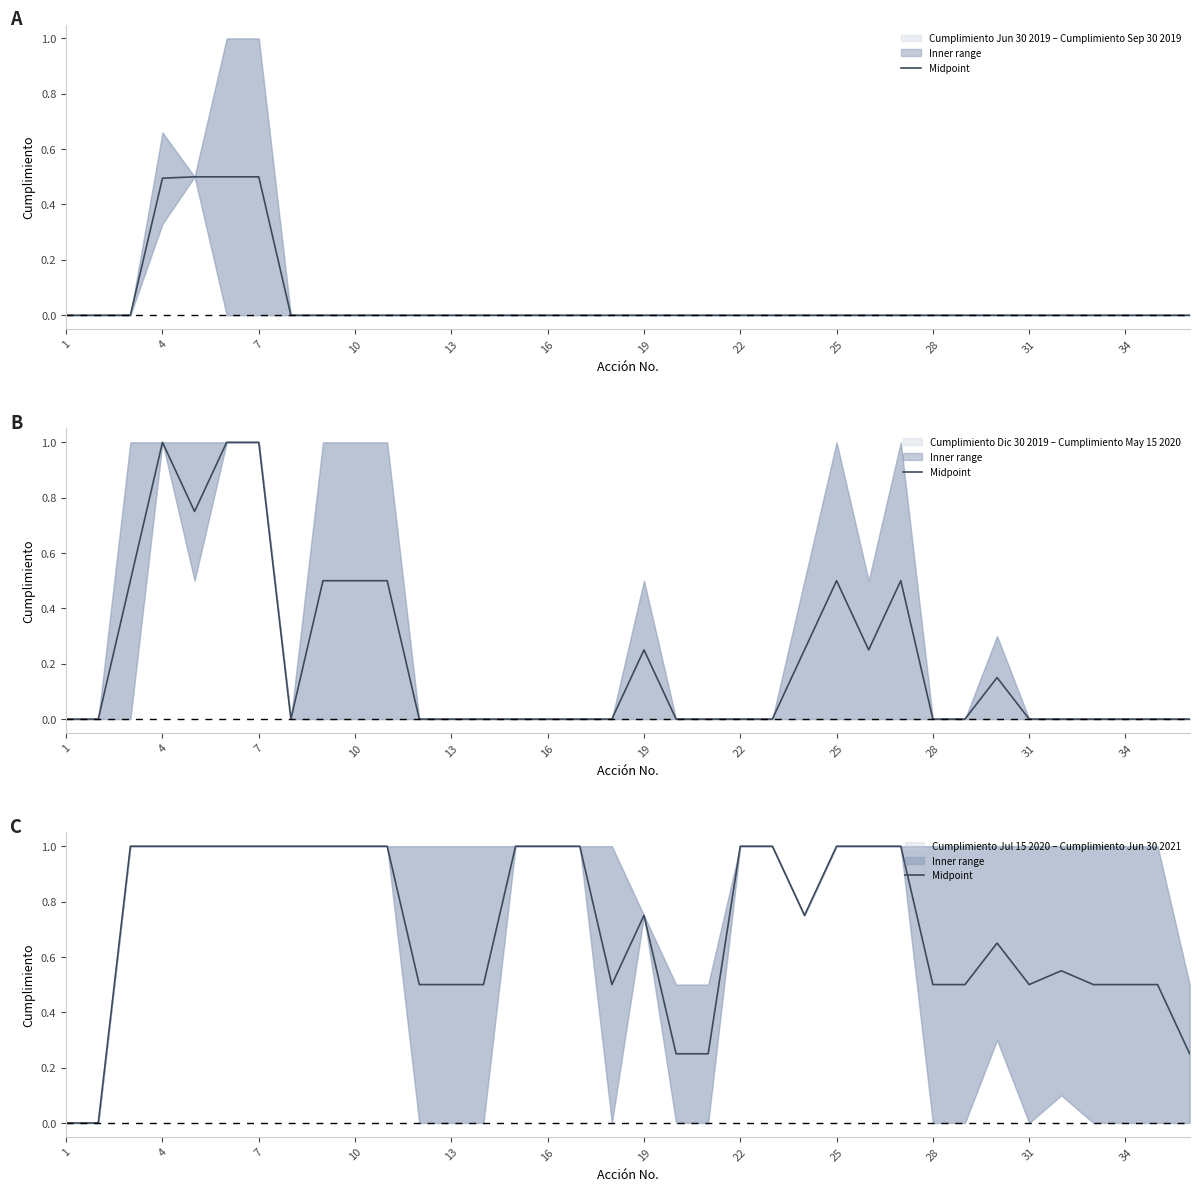

Reading right to left, extract all data points from this chart.

0.2	0.5	0.5	0.5	0.6	0.5	0.7	0.5	0.5	1.0	1.0	1.0	0.8	1.0	1.0	0.2	0.2	0.8	0.5	1.0	1.0	1.0	0.5	0.5	0.5	1.0	1.0	1.0	1.0	1.0	1.0	1.0	1.0	1.0	0.0	0.0